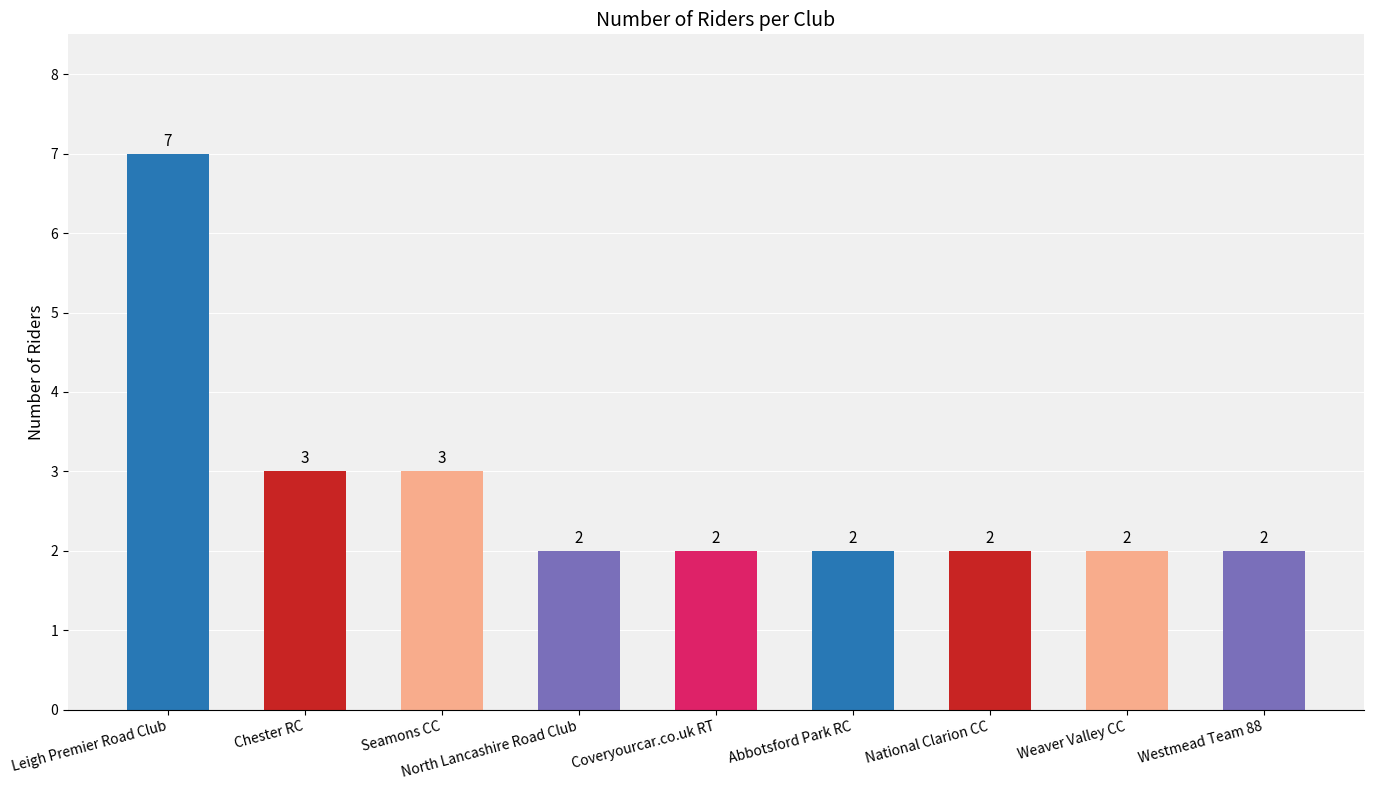

Reading left to right, transcribe all the data shown in this chart.

Leigh Premier Road Club=7	Chester RC=3	Seamons CC=3	North Lancashire Road Club=2	Coveryourcar.co.uk RT=2	Abbotsford Park RC=2	National Clarion CC=2	Weaver Valley CC=2	Westmead Team 88=2